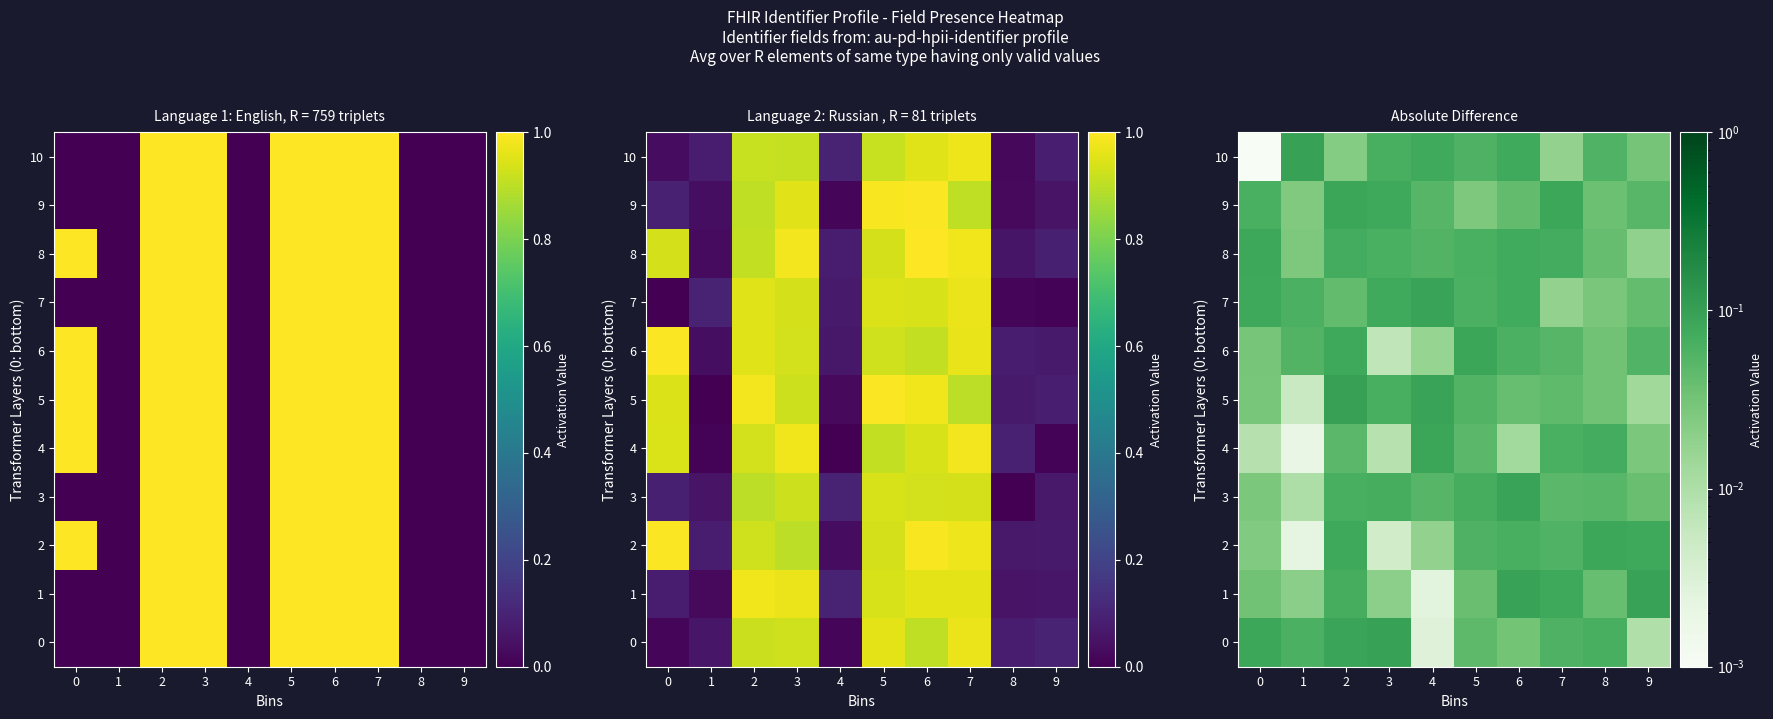

Where is row_7 nearest to the value 0?

7